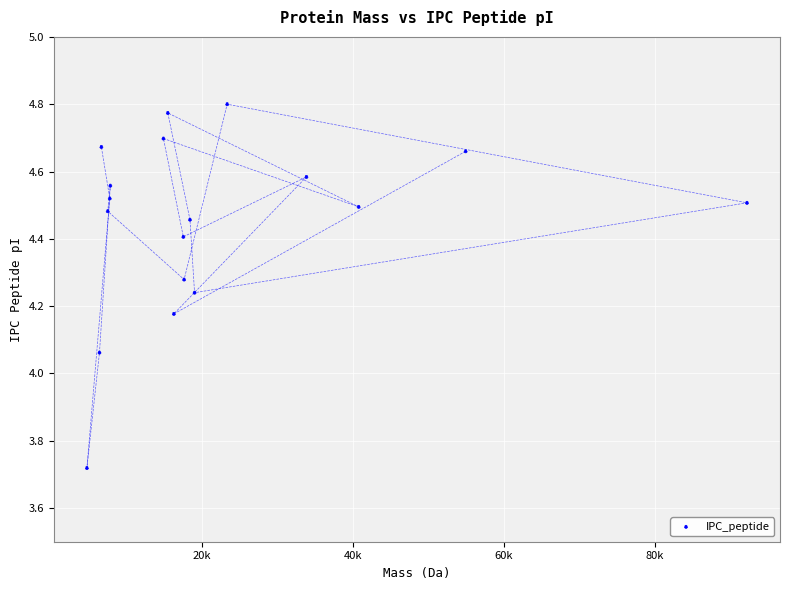

What is the range of X values (max minus min)?

87425.0